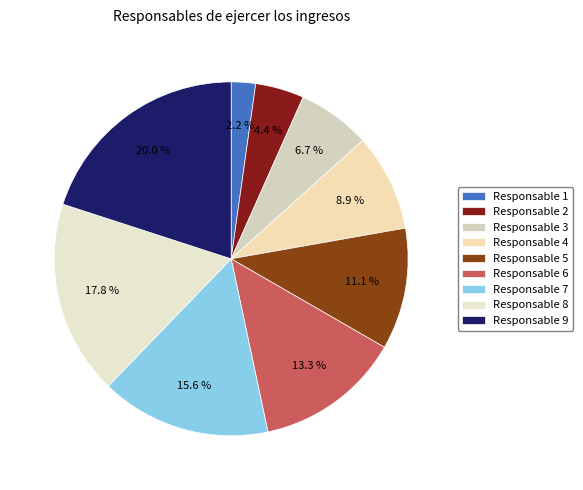

Is it true that Responsable 5 is 11% of the pie?

True